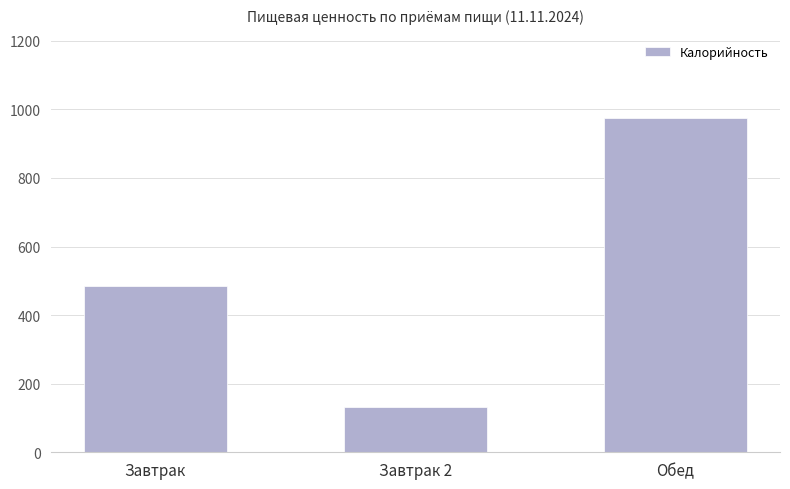

Which category has the highest value across all series?

Обед